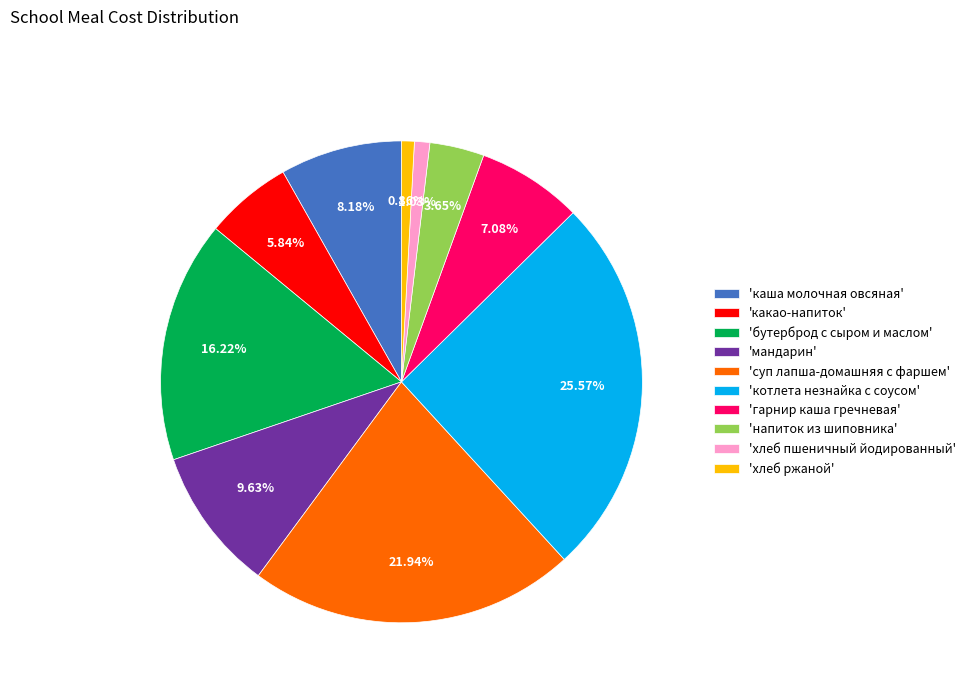

Which category has the biggest portion of the pie?

'котлета незнайка с соусом'